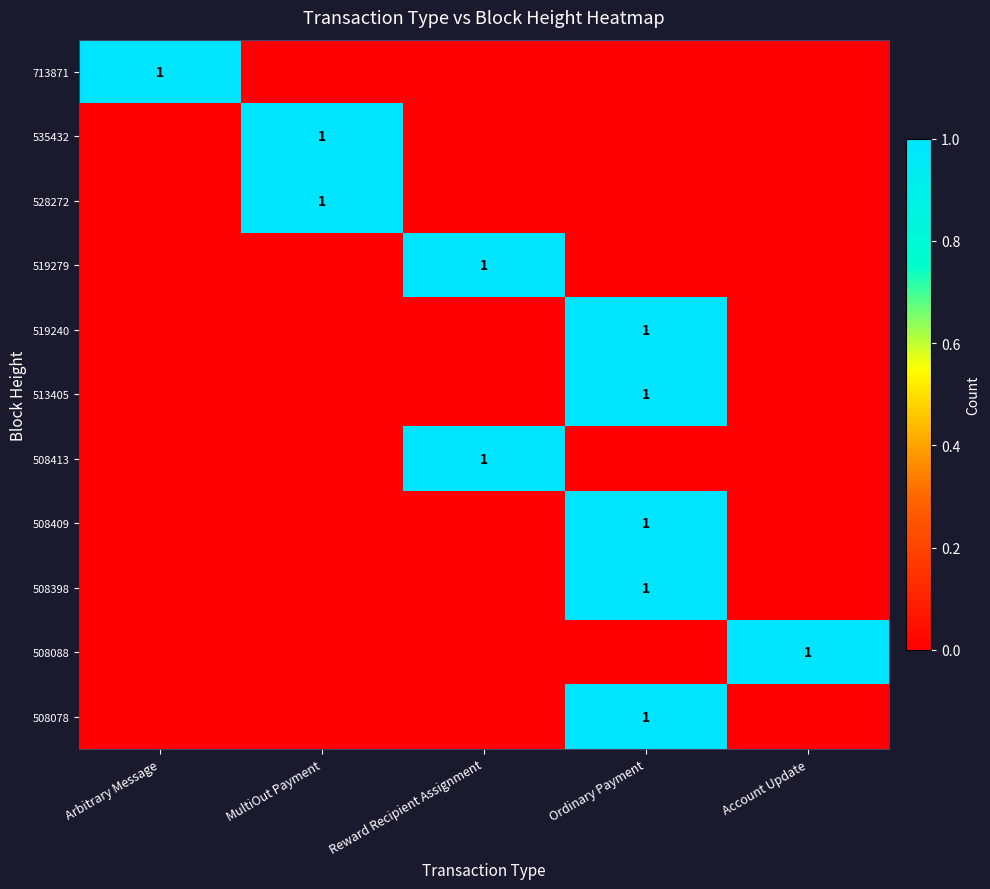

What is the total value across all series at Reward Recipient Assignment?

2